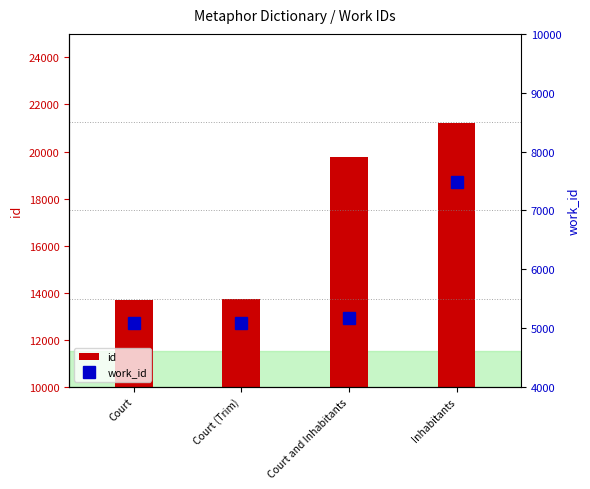

At which label is id closest to 17464?

Court and Inhabitants